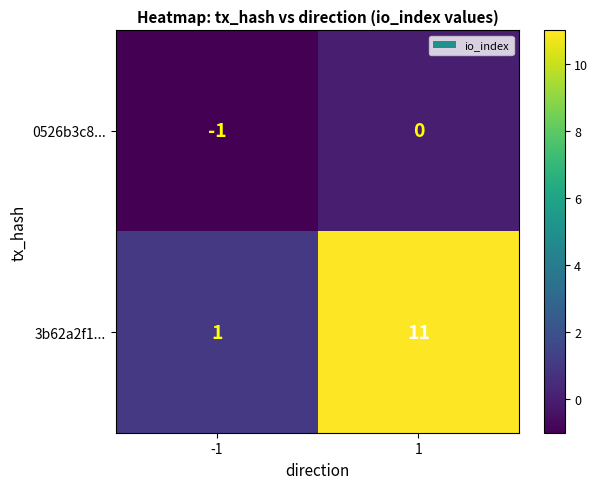

True or false: 3b62a2f1... has a value of 1 at -1.

True